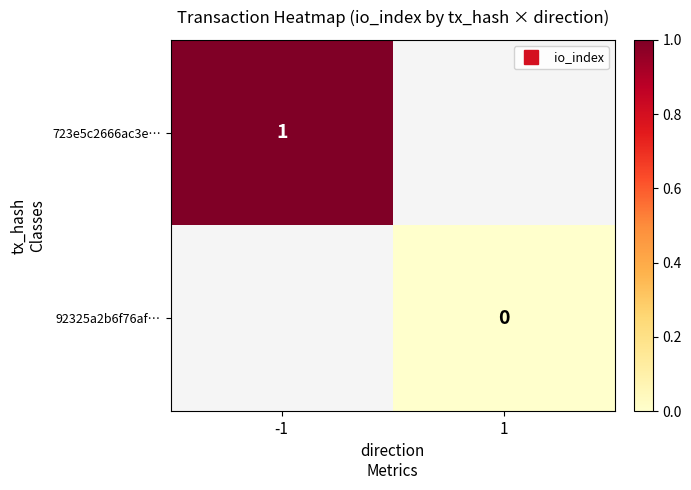

How many distinct data groups are displayed?

2